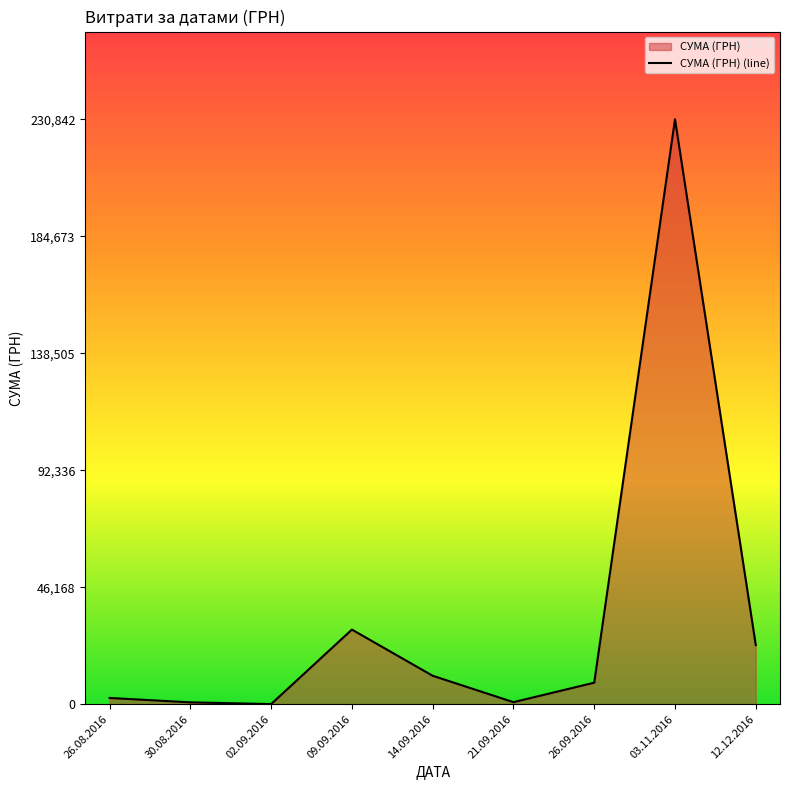

Reading left to right, transcribe all the data shown in this chart.

2442.2	710.8	17.4	29427.2	11200.3	782.0	8468.3	230842.2	23302.0